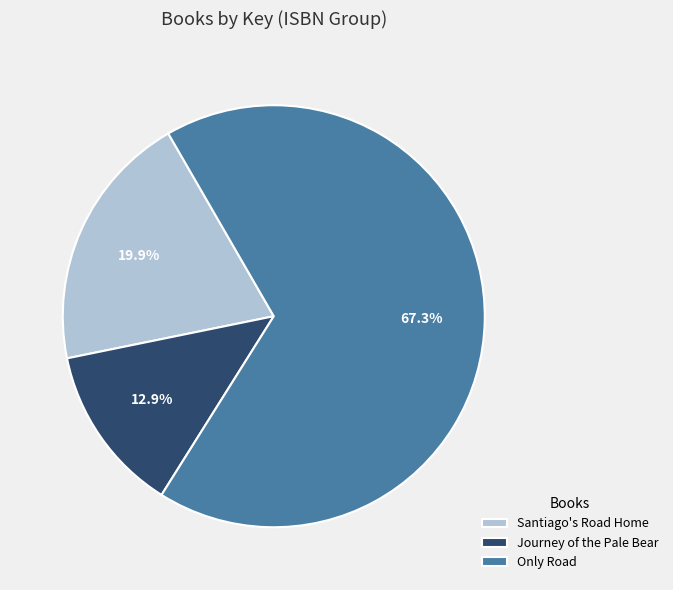

Is there a majority slice in this chart?

Yes